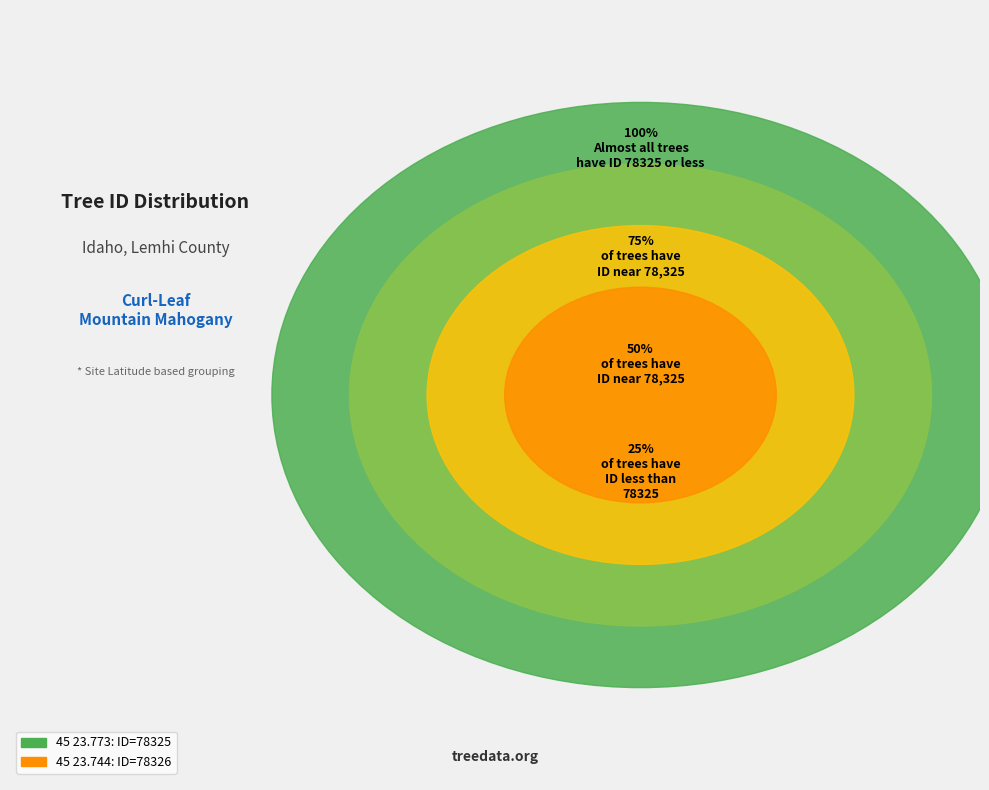

To the nearest percent, what is the combined percentage of 45 23.744 and 45 23.773?

100%